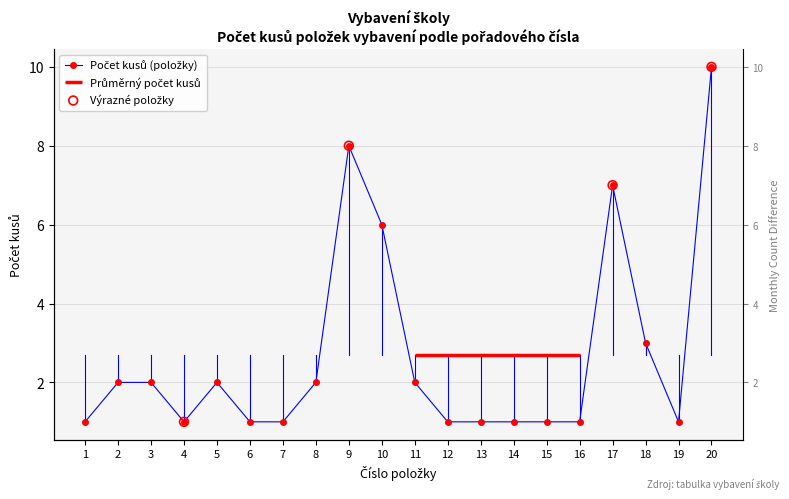

What is the change in value from 5 to 9?

+6